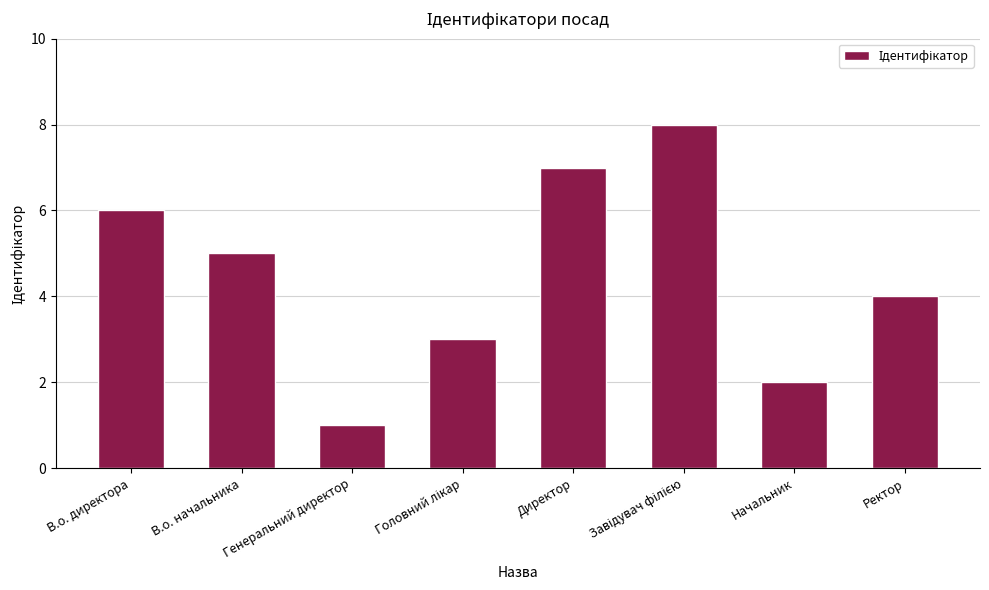

Does the chart contain any negative values?

No